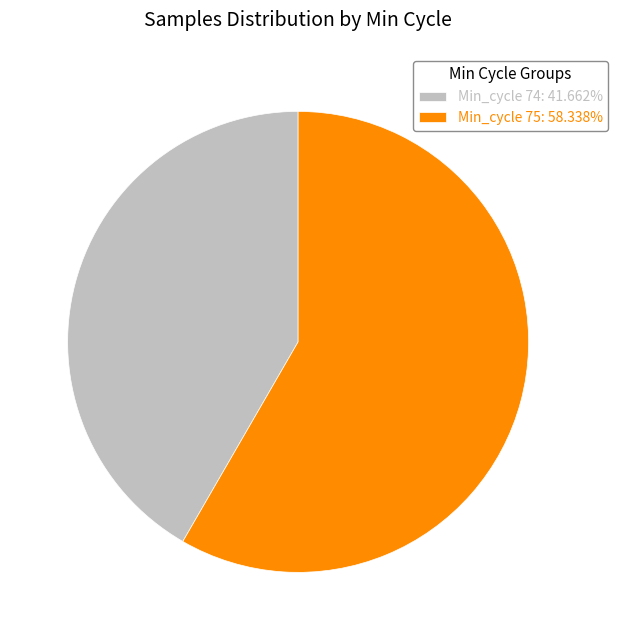

What is the ratio of the value at Min_cycle 74: 41.662% to the value at Min_cycle 75: 58.338%?

0.7